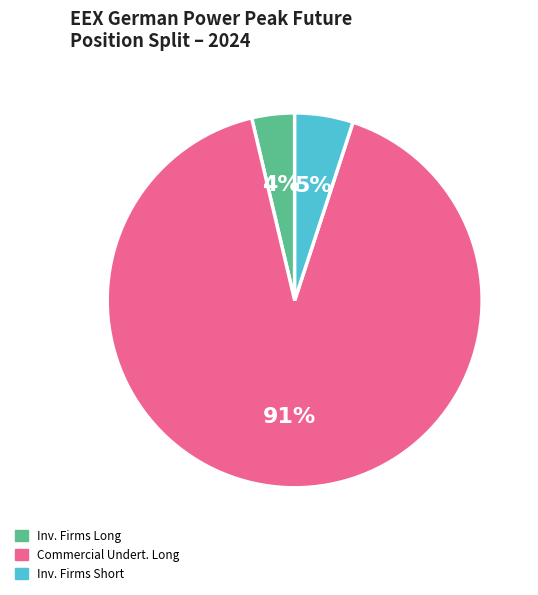

To the nearest percent, what is the average slice percentage?

33%